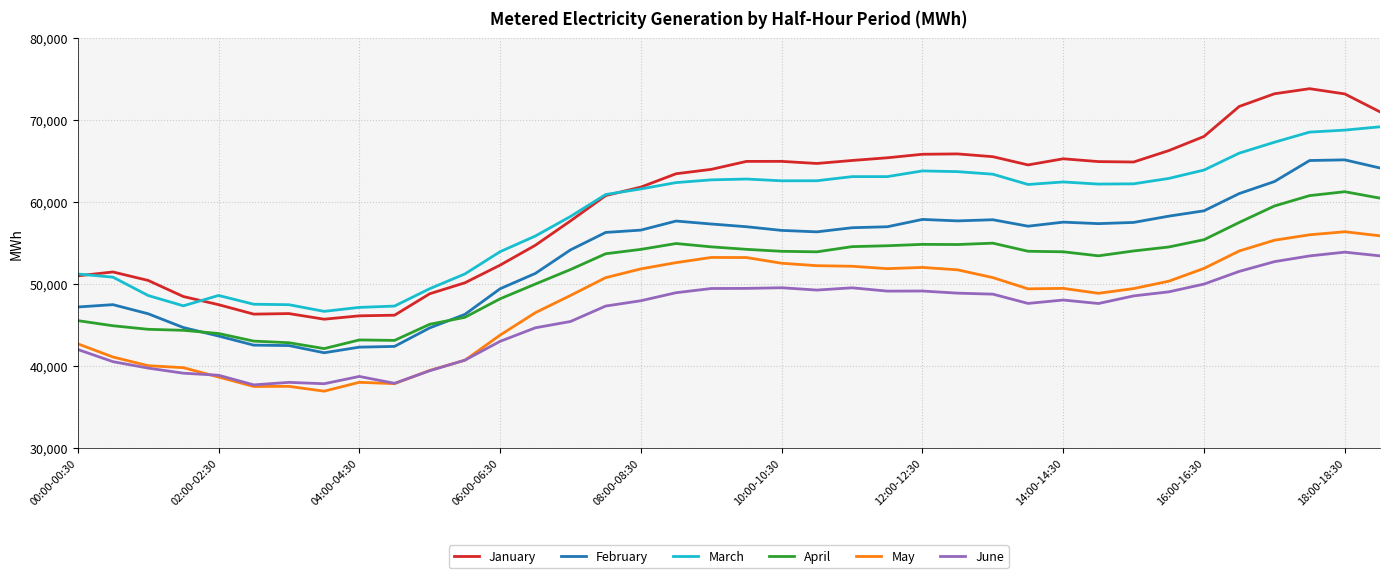

What is the minimum value shown in the chart?

36967